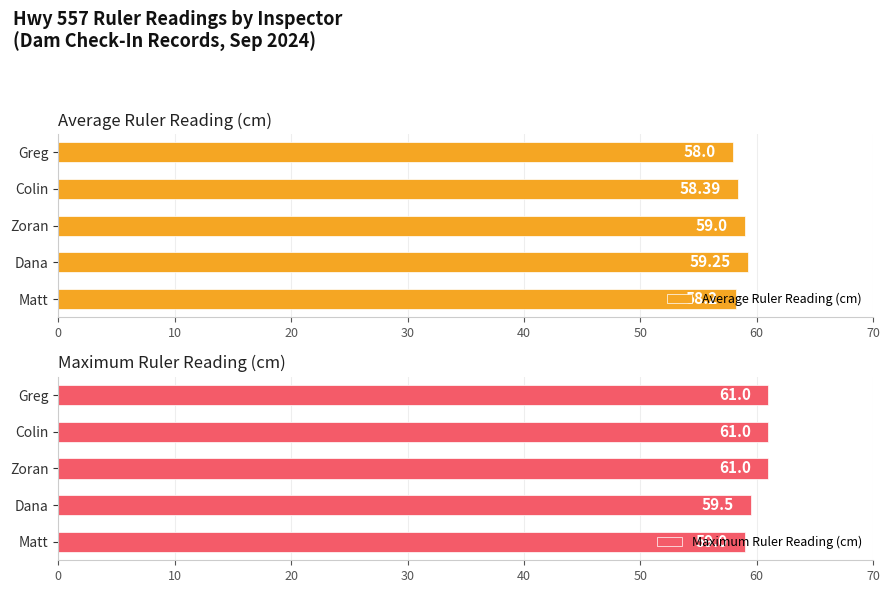

At which label is Average Ruler Reading (cm) closest to 58?

Greg